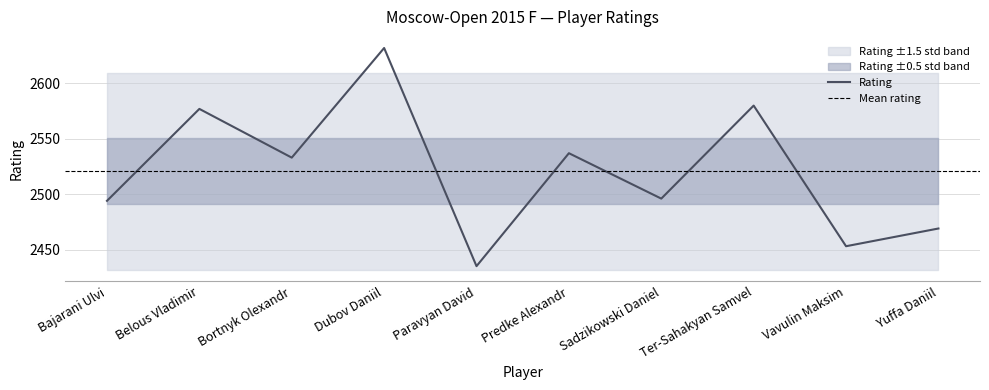

How many categories are shown in the chart?

10